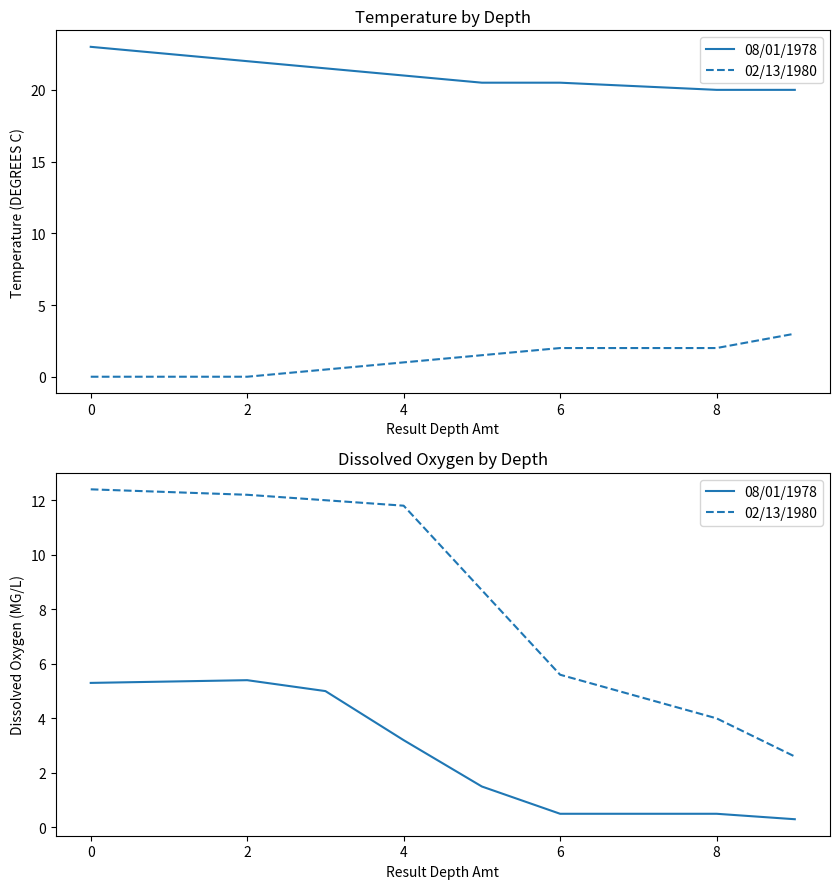

What is the difference between the highest and lowest values at 9?

19.7